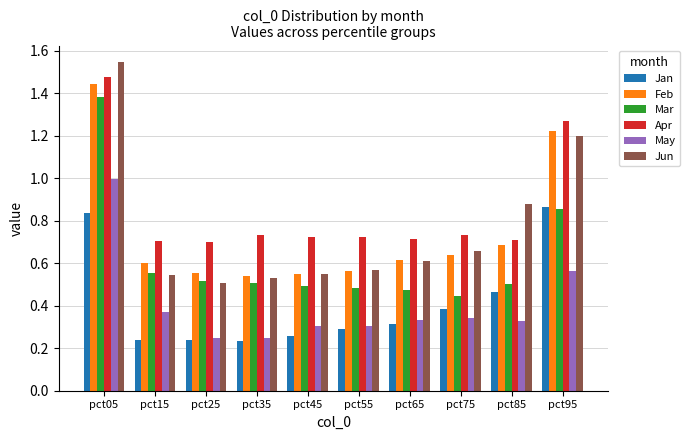

How many categories are shown in the chart?

10